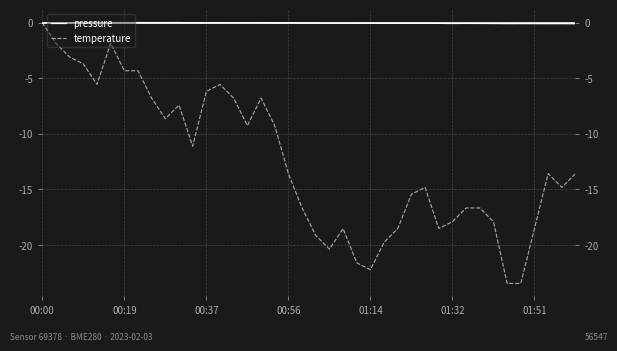

Between 18 and 31, which series saw the biggest shift?

temperature